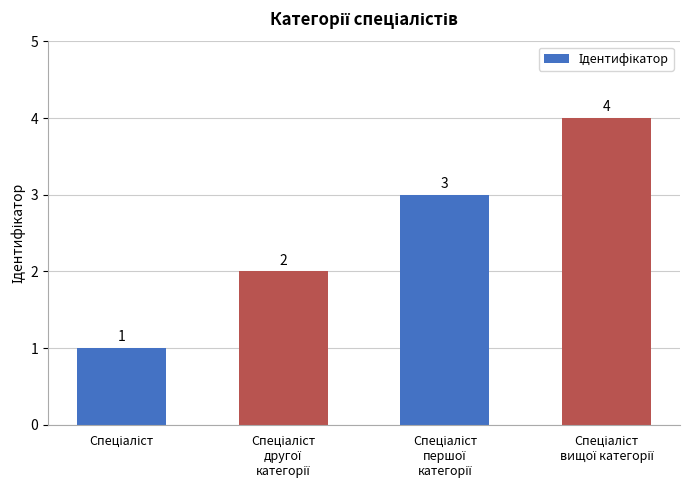

What is the value of the 2nd bar from the left?

2